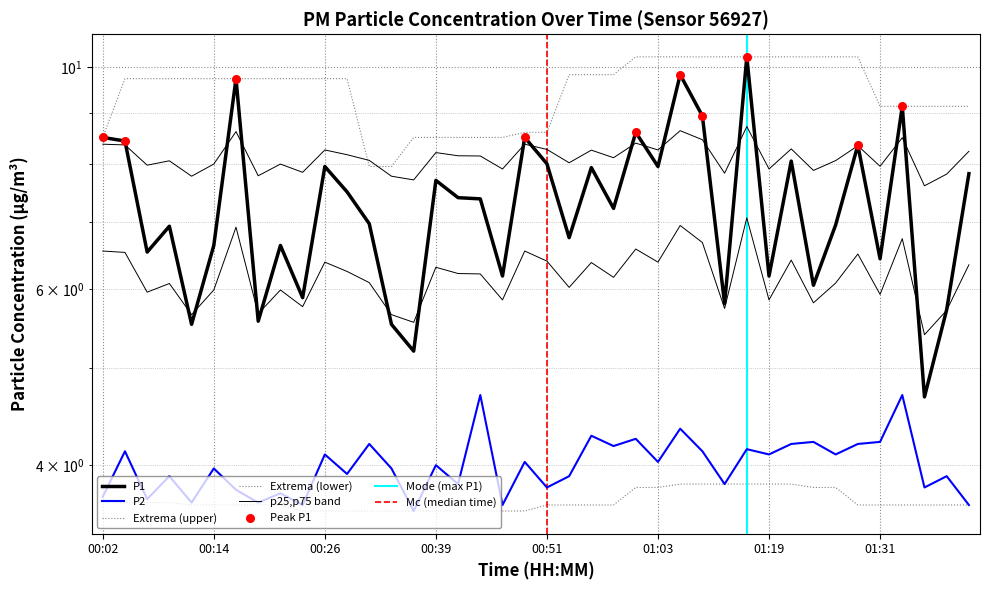

At how many categories does at least one series exceed 7?

21